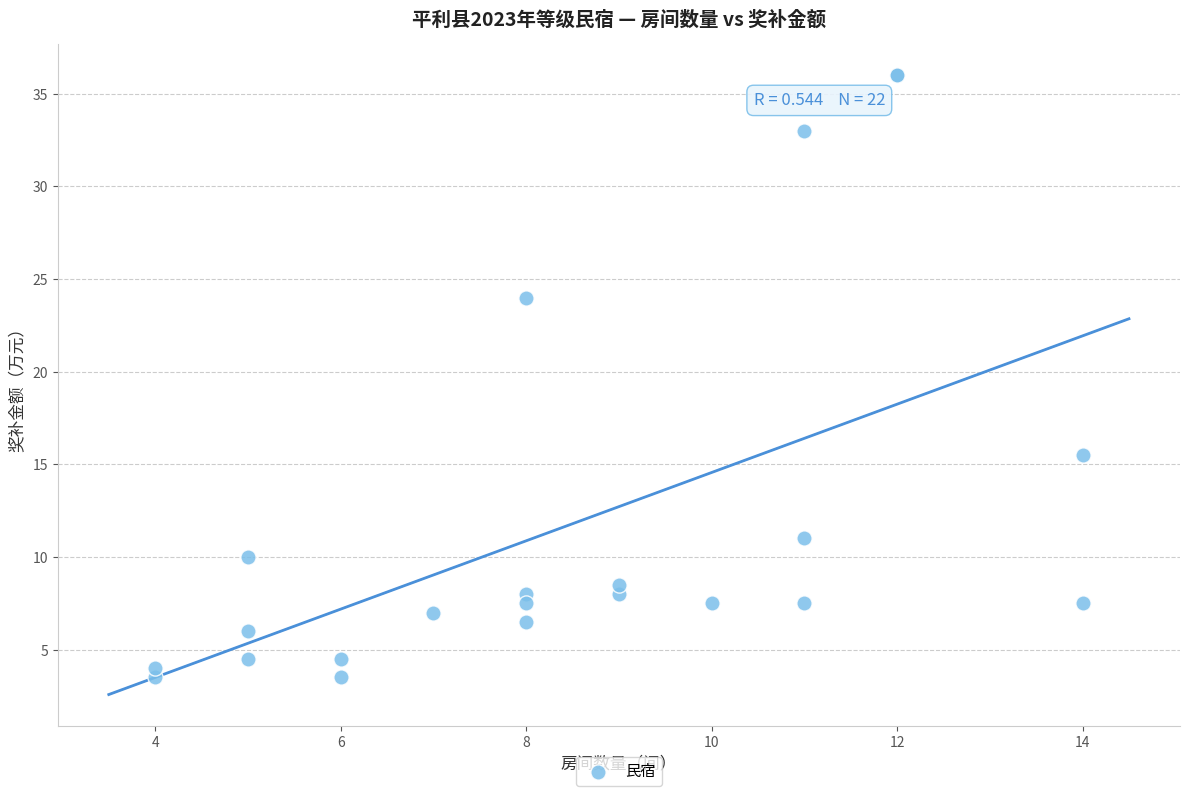

What Y value in the scatter plot is closest to 19?

15.5